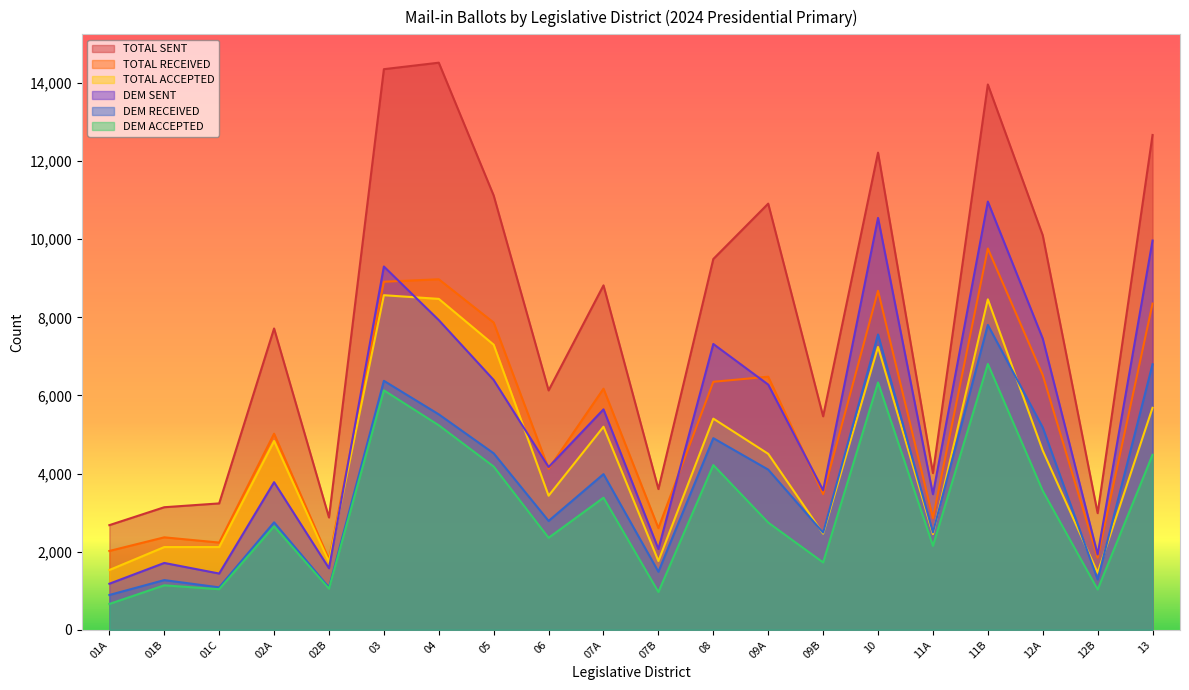

The DEM SENT series shows 2518 at 01C. True or false?

False